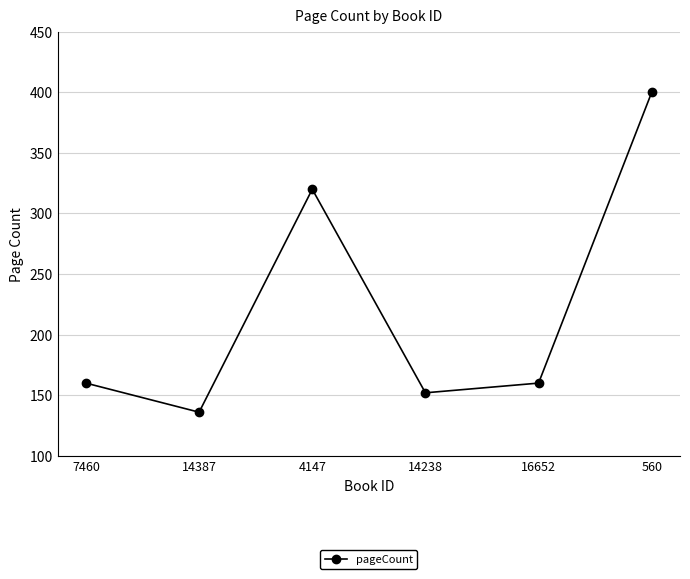

What is the maximum value shown in the chart?

400